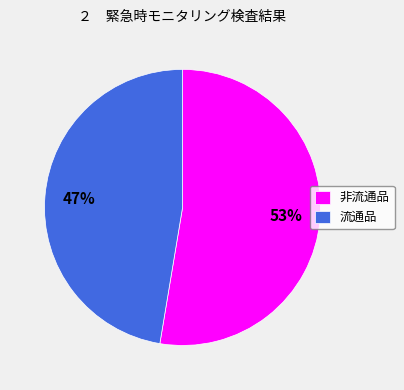

Which has a higher value, 流通品 or 非流通品?

非流通品